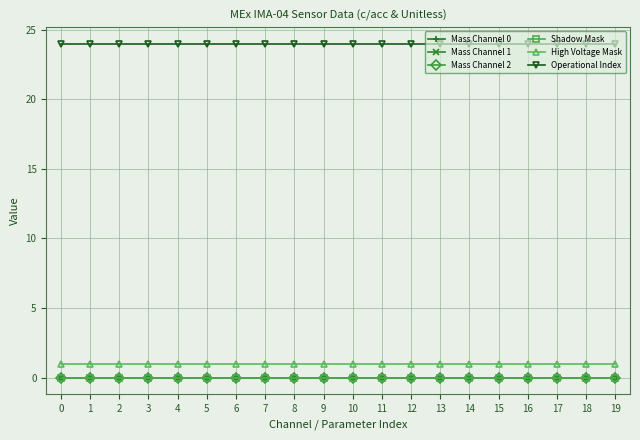

What is the total value across all series at 5?

25